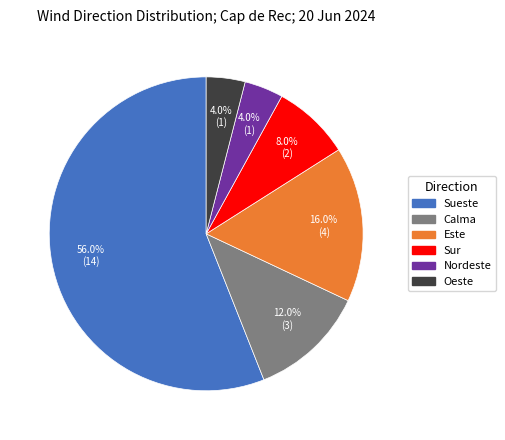

Does Sueste account for over 50% of the chart?

Yes